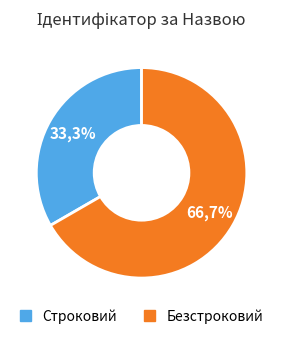

Which category accounts for the majority?

Безстроковий